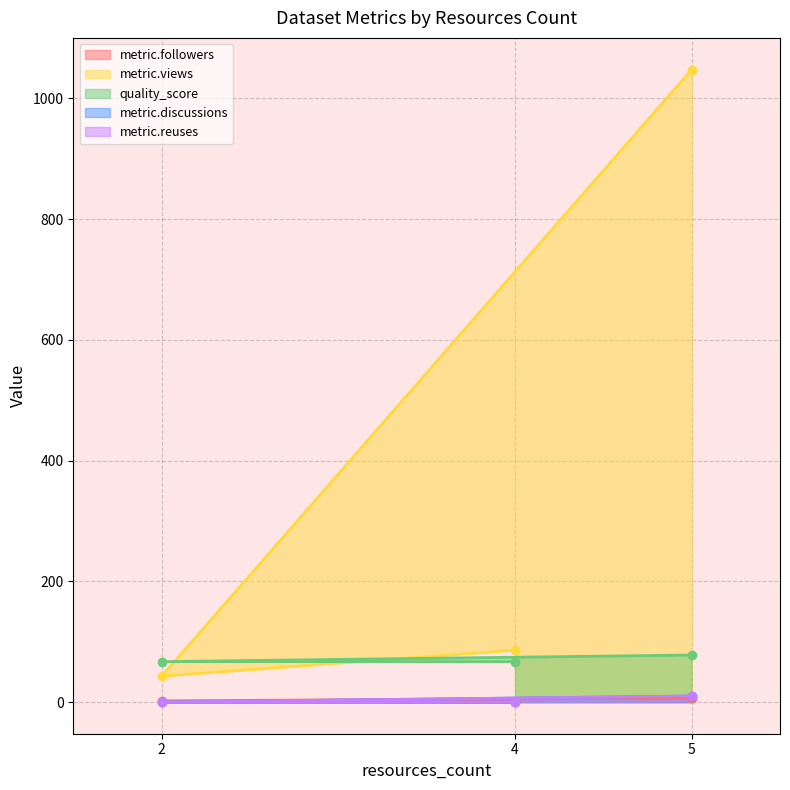

Which series has the largest range (max minus min)?

metric.views